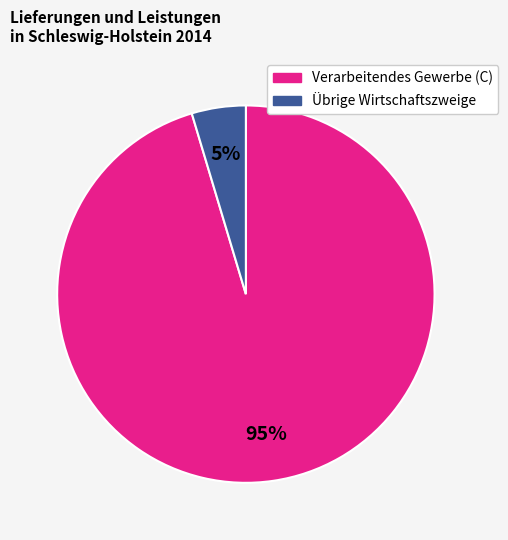

To the nearest percent, what is the average slice percentage?

50%